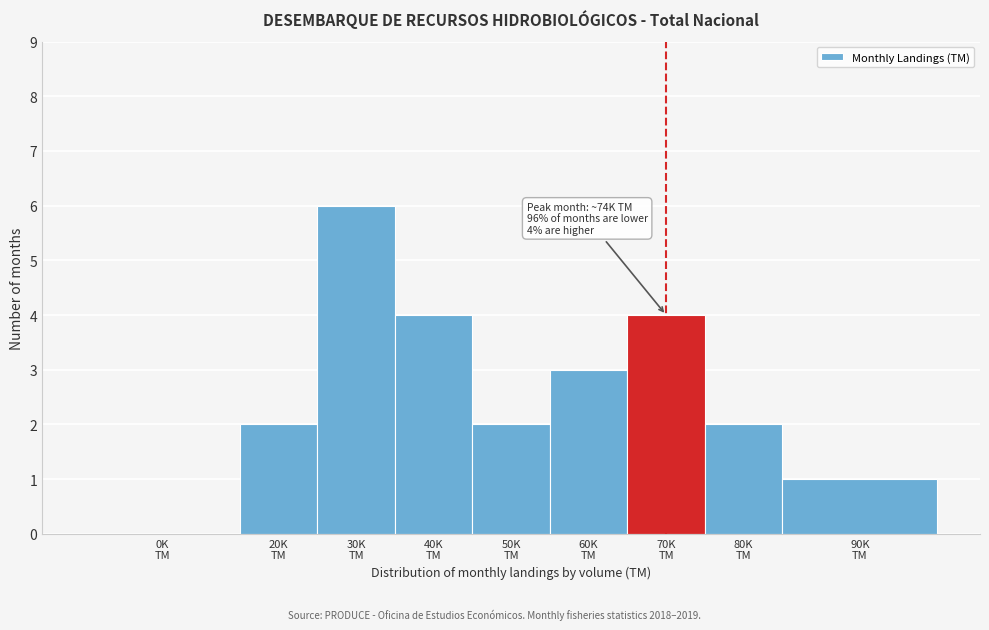

What is the sum of all values?

24